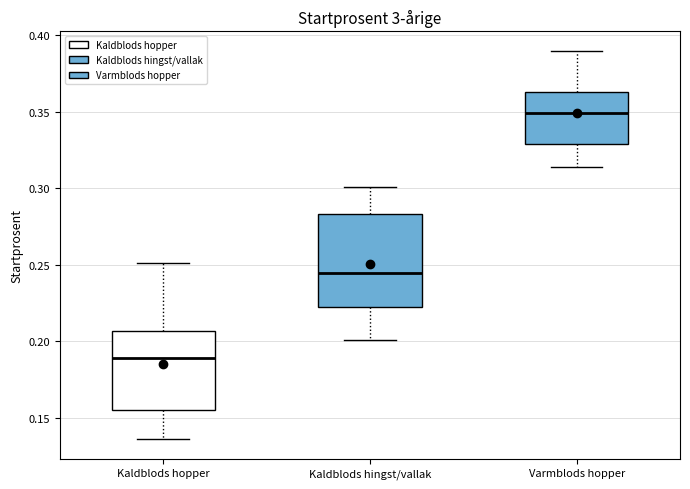

Where does the upper whisker of the box for Kaldblods hopper end on the y-axis? The values are not printed on the chart, so give them approximately, as read against the axis.

0.250